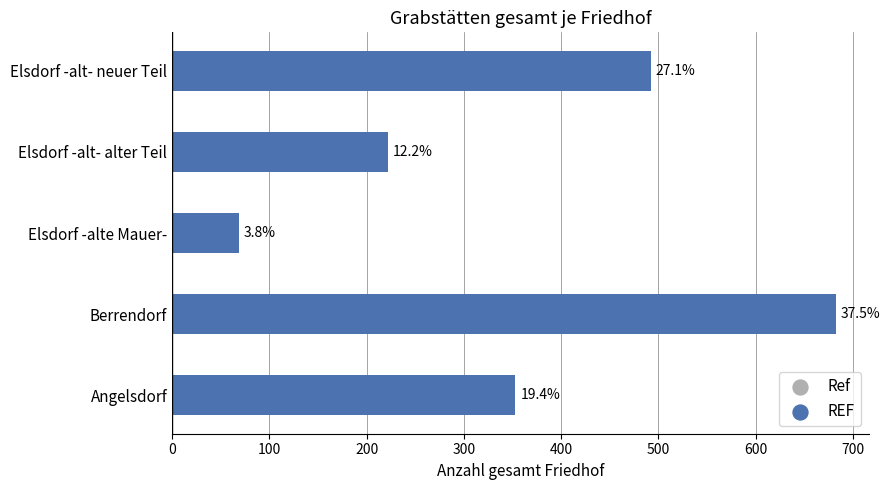

How many bars are there in total?

5